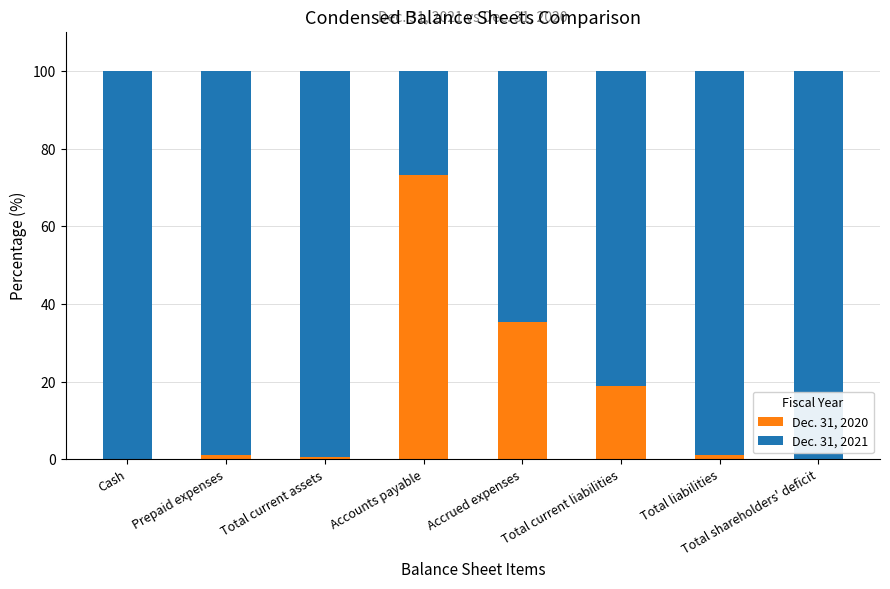

At which label does Dec. 31, 2020 reach its peak?

Accounts payable